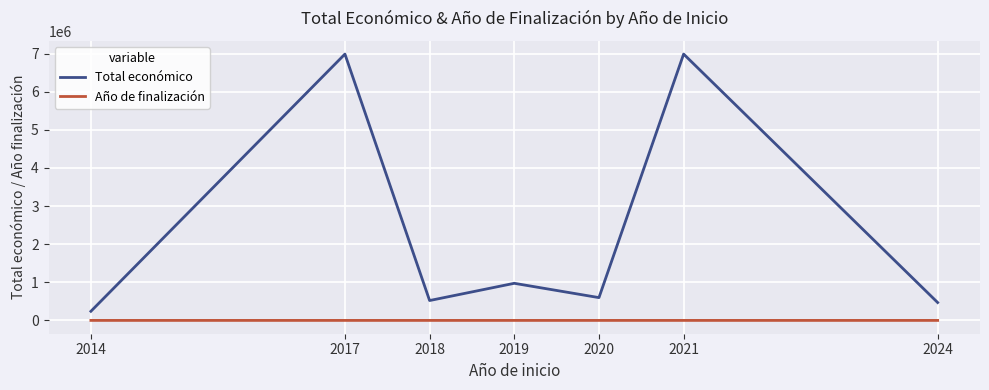

Where is the first local minimum for Total económico?

2018